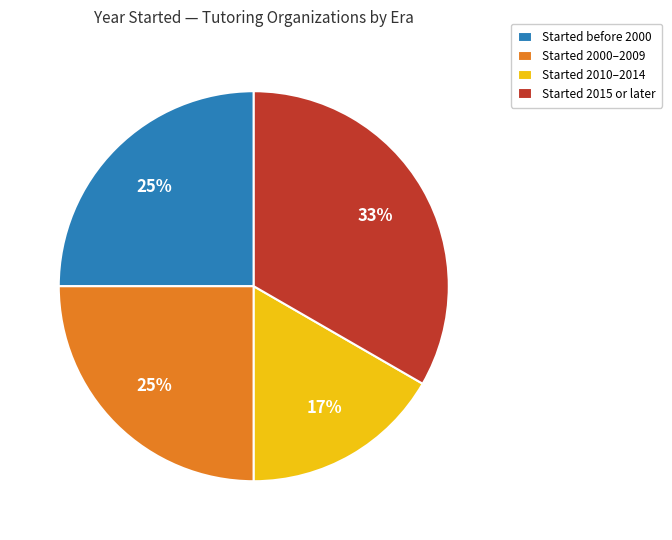

Does Started before 2000 represent more than half of the total?

No